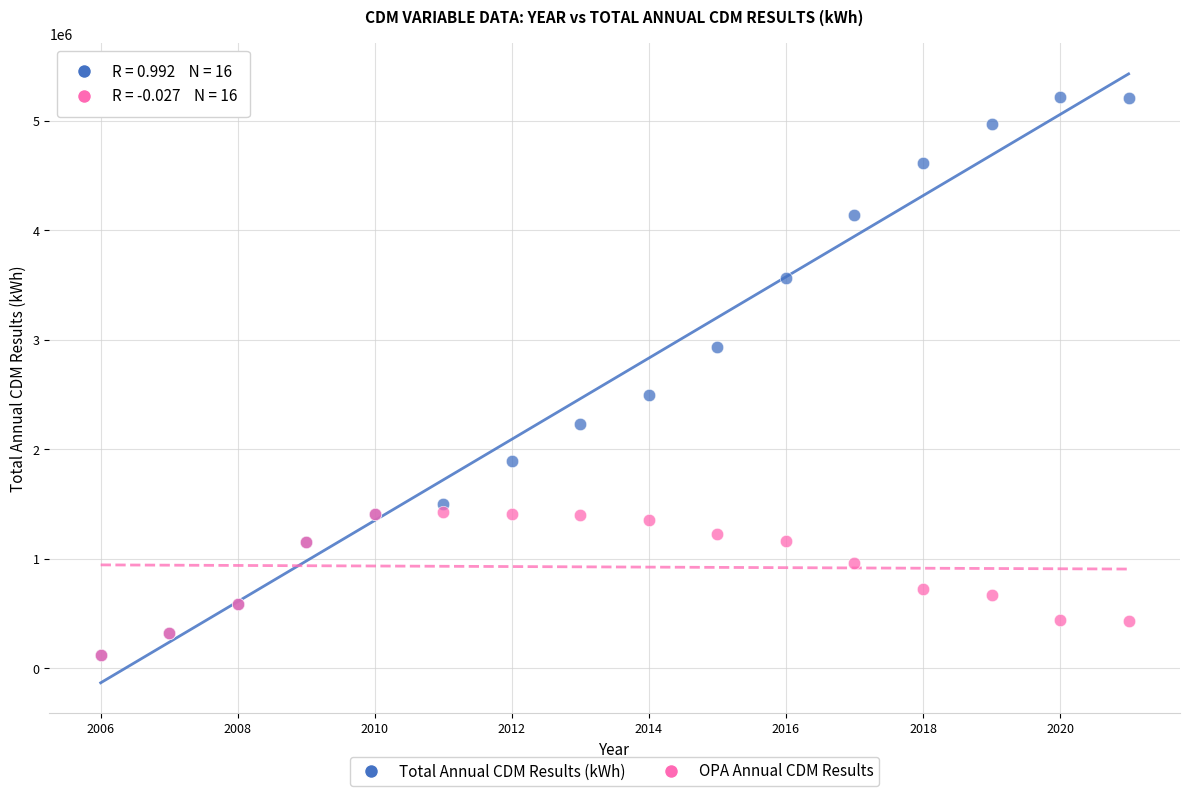

In the Total Annual CDM Results (kWh) series, what Y value is closest to 2668740?

2499648.7